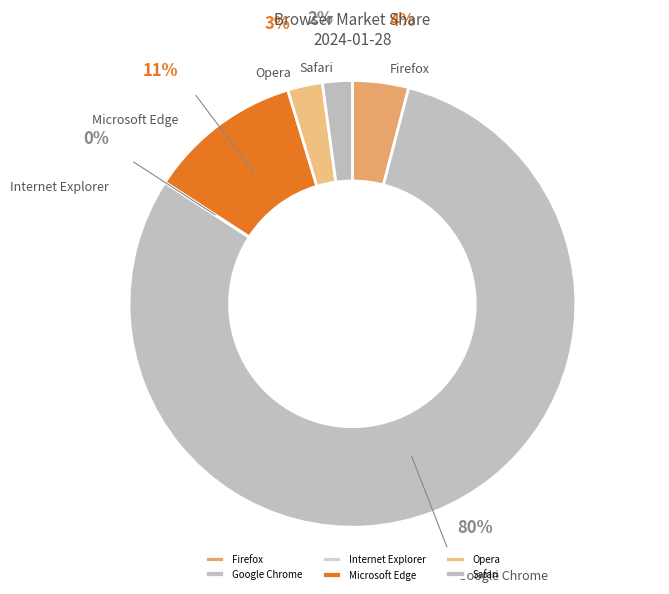

Which category has the biggest portion of the pie?

Google Chrome